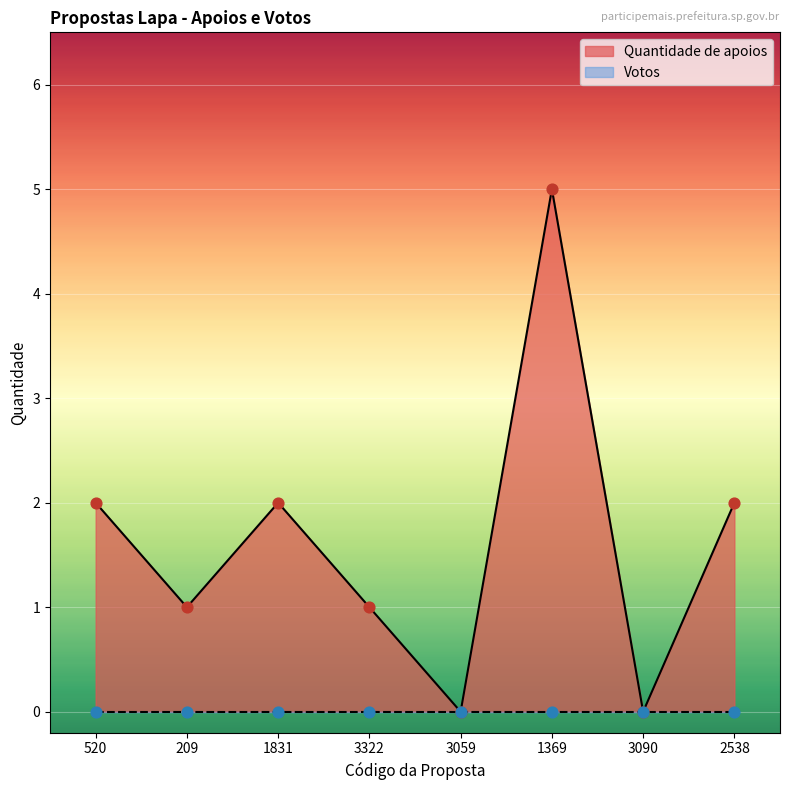

Which has a higher value, 1369 or 3090?

1369